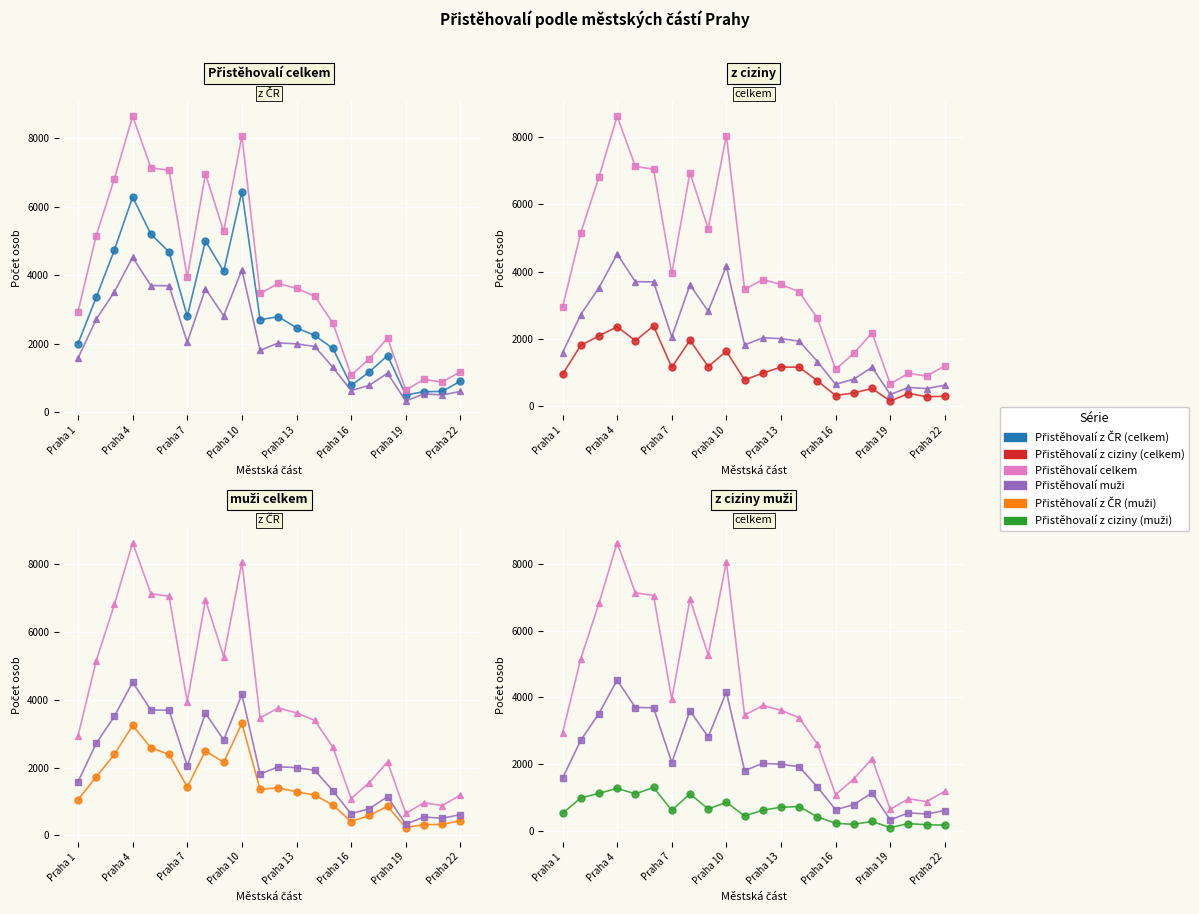

Which series has the largest total across all categories?

Přistěhovalí celkem